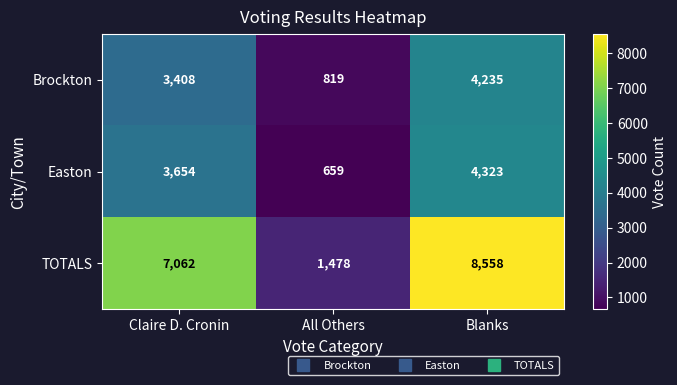

How many categories are shown in the chart?

3